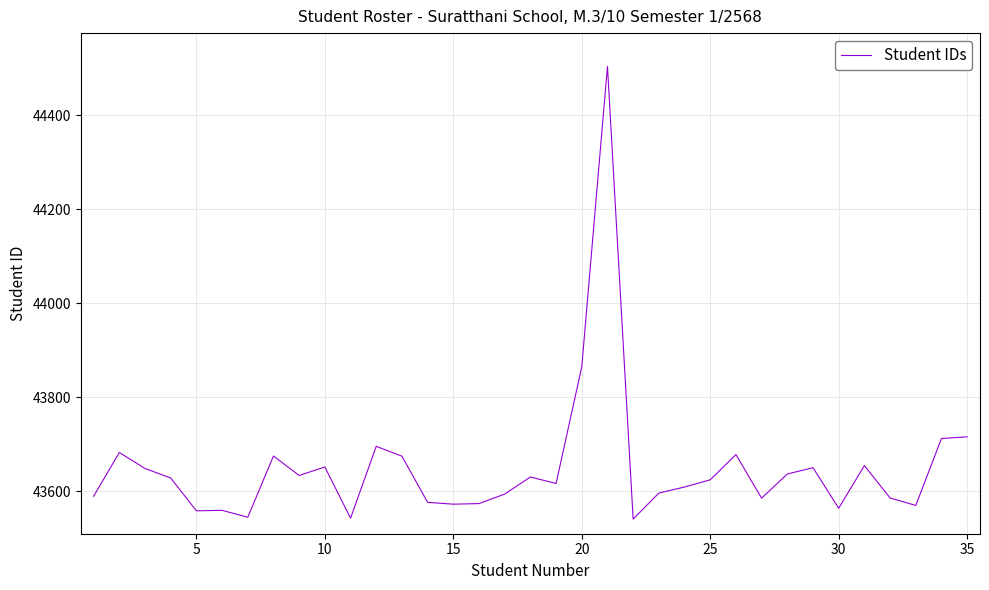

What is the greatest value displayed?

44503.9